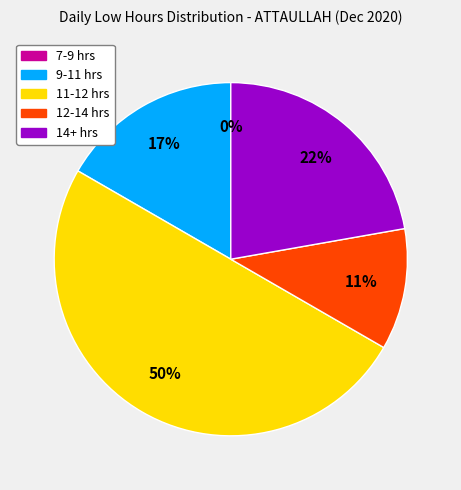

The Day 10 slice represents 20% of the pie. True or false?

False